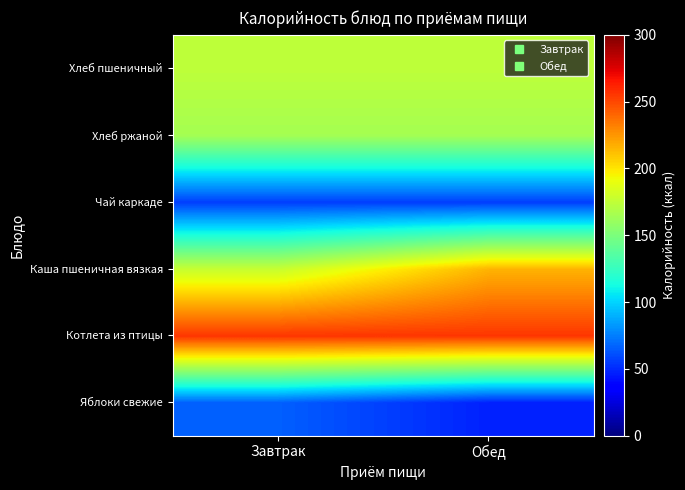

What is the greatest value displayed?

255.9